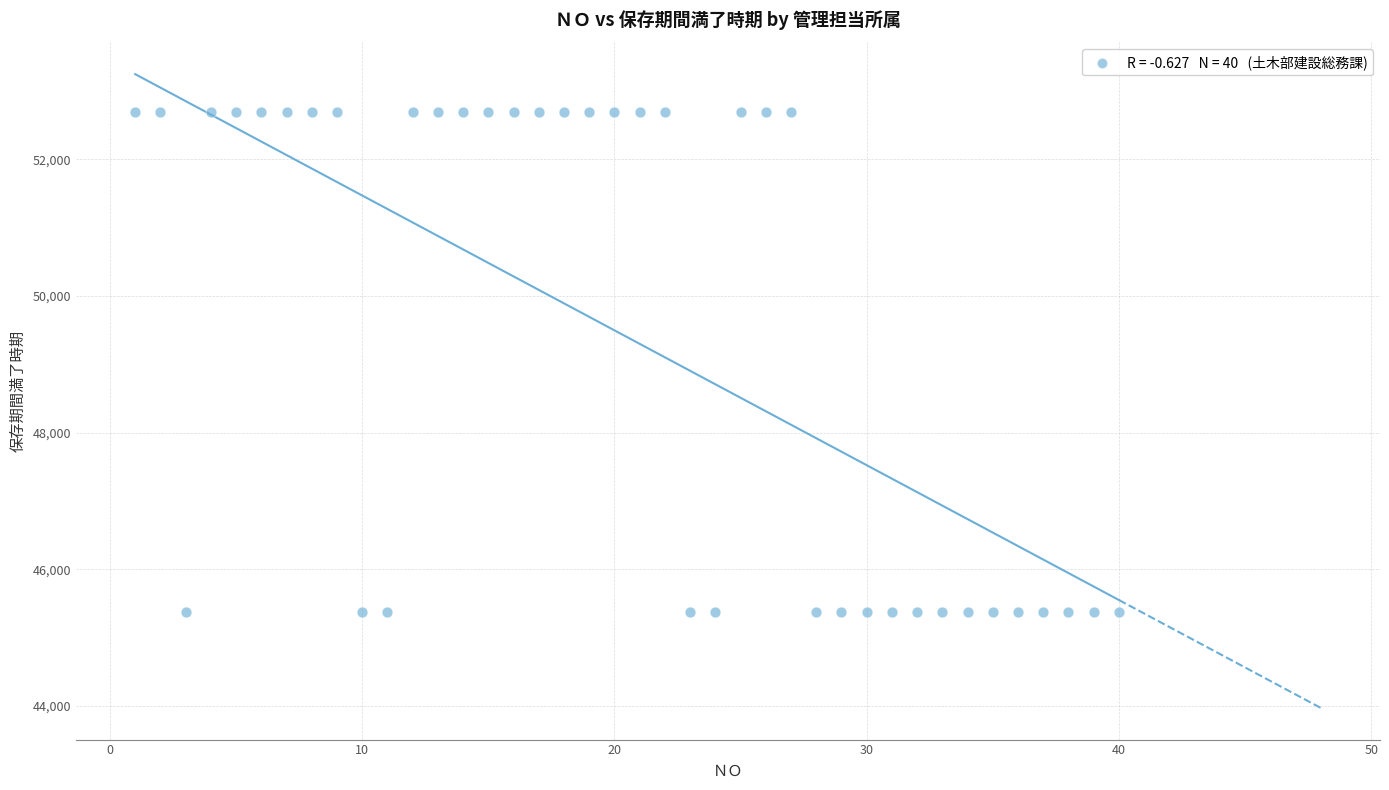

What is the range of X values (max minus min)?

39